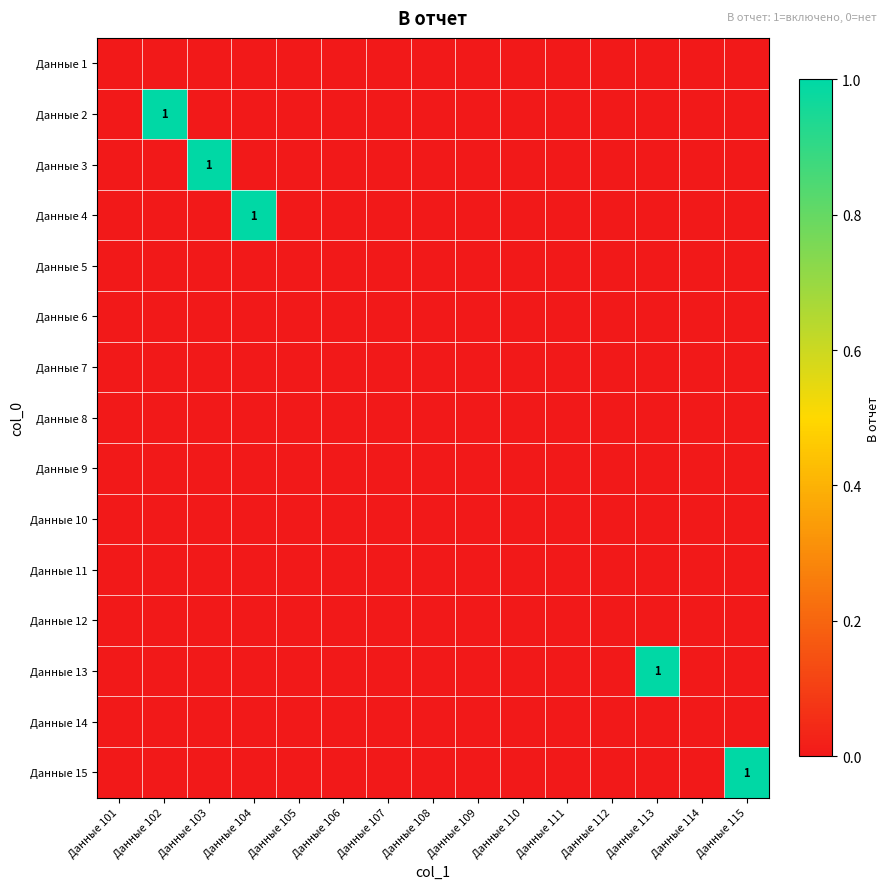

What is the greatest value displayed?

1